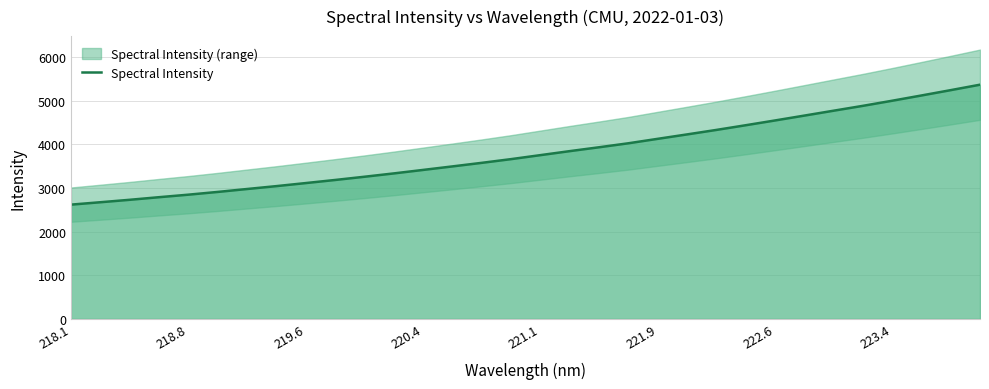

What is the minimum value for Spectral Intensity?

2620.5